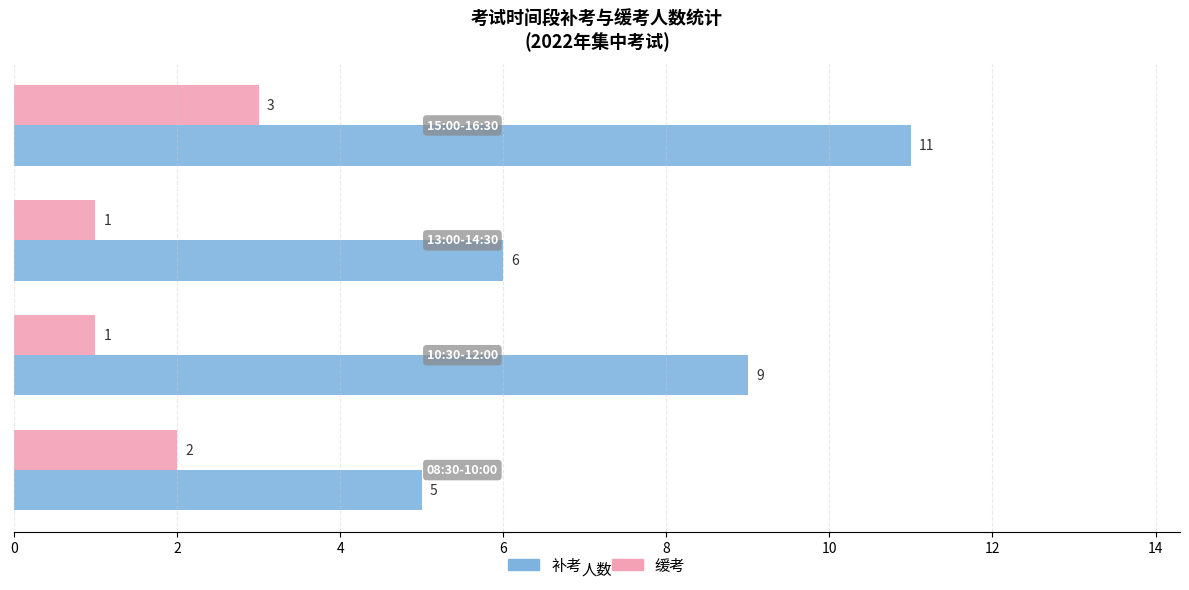

List the series in order of their peak value, highest first.

补考, 缓考